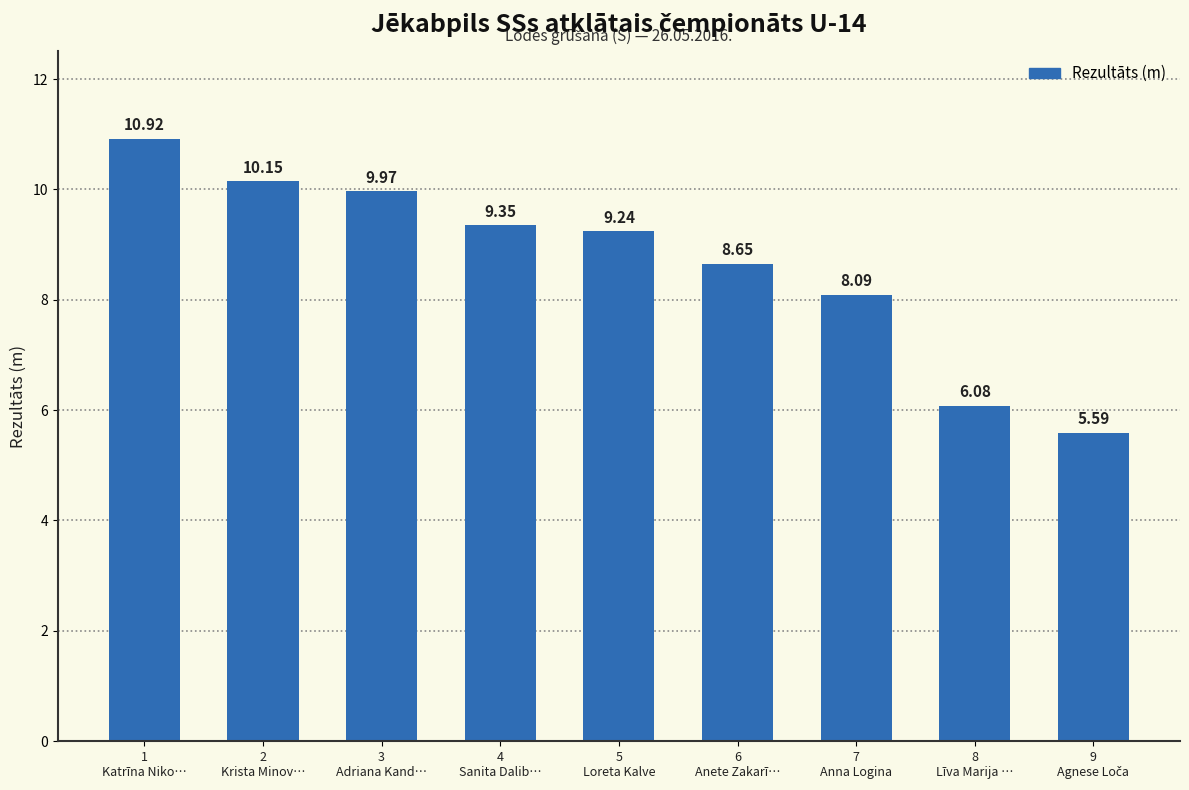

What is the difference between the maximum and minimum values?

5.3